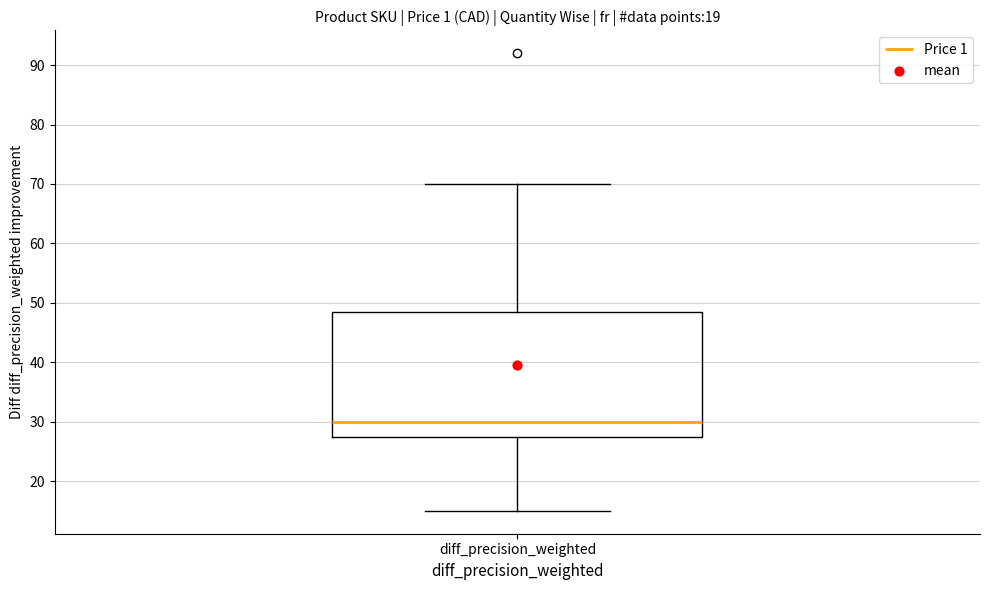

Transcribe this box plot: give where the median line is, the range the box spans, and where the two whiskers end, as read against the y-axis. The values are not printed on the chart, so give them approximately, as read against the axis.

median 30, box 27 to 49, whiskers 15 to 70